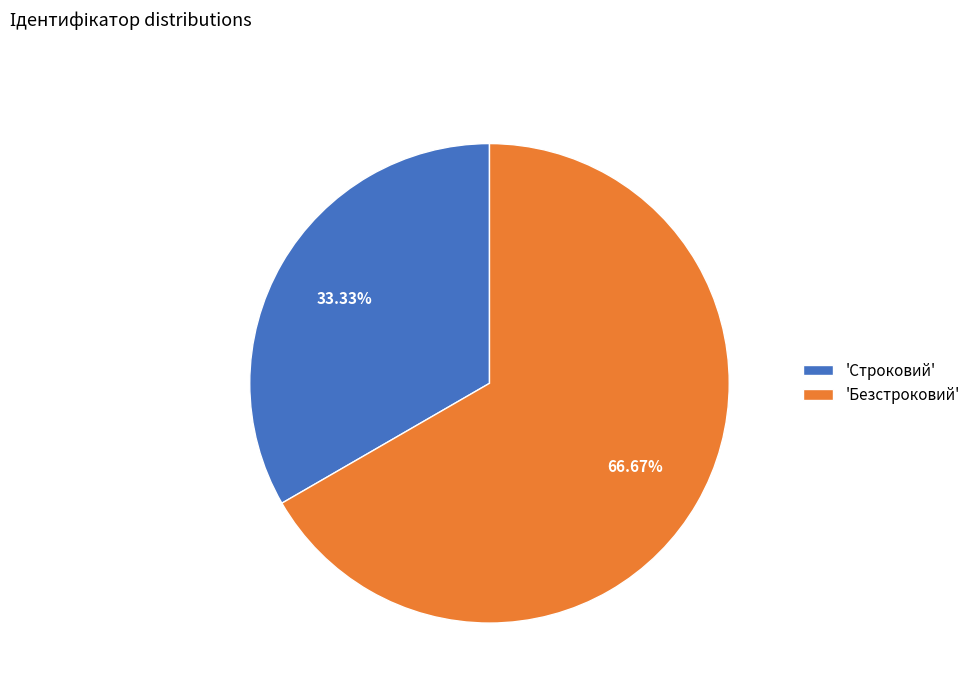

Count the number of slices in the pie.

2